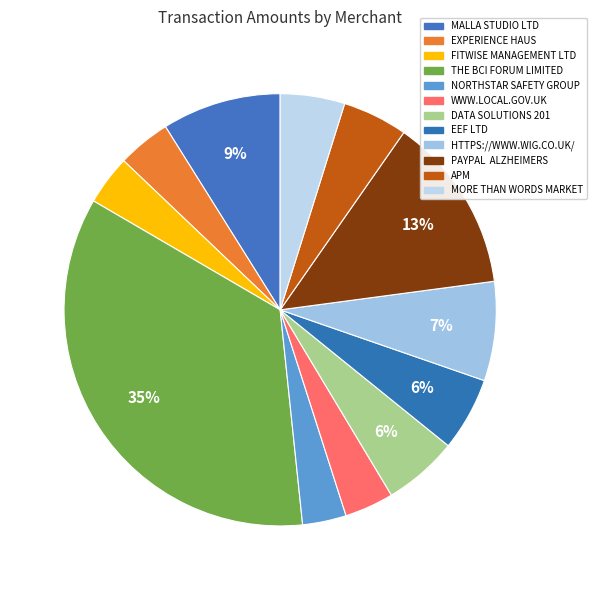

How many segments does this pie chart have?

12